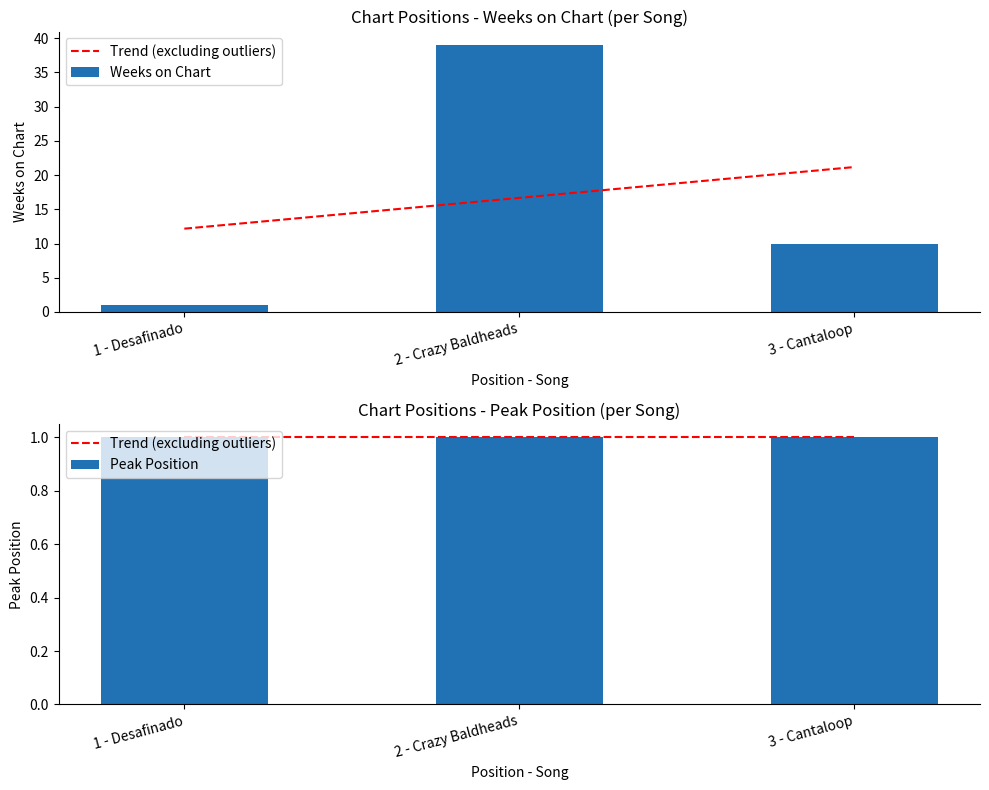

Which series has the widest spread of values?

Weeks on Chart